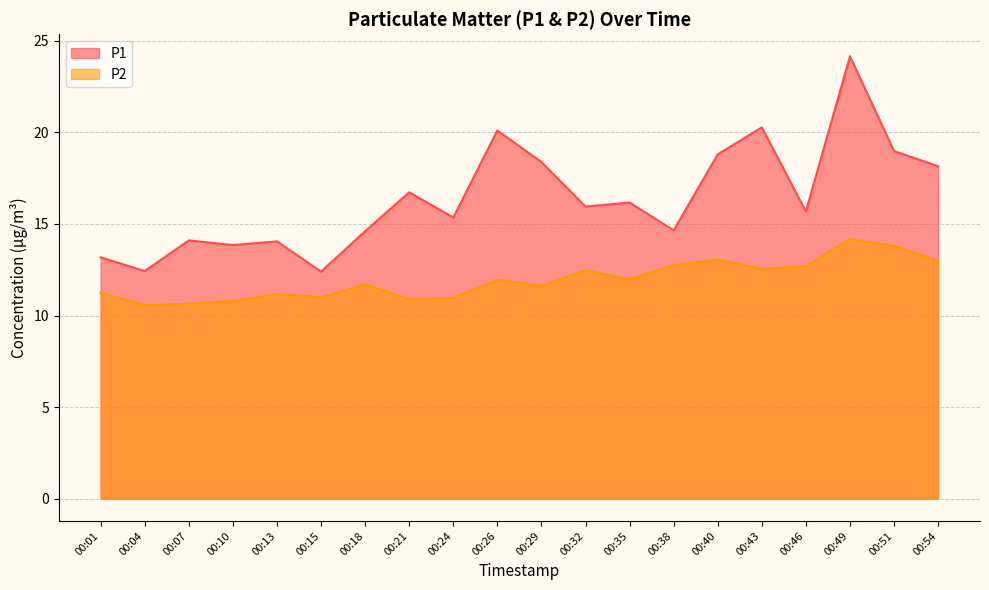

What is the spread (max minus min) of values at 00:04?

1.9